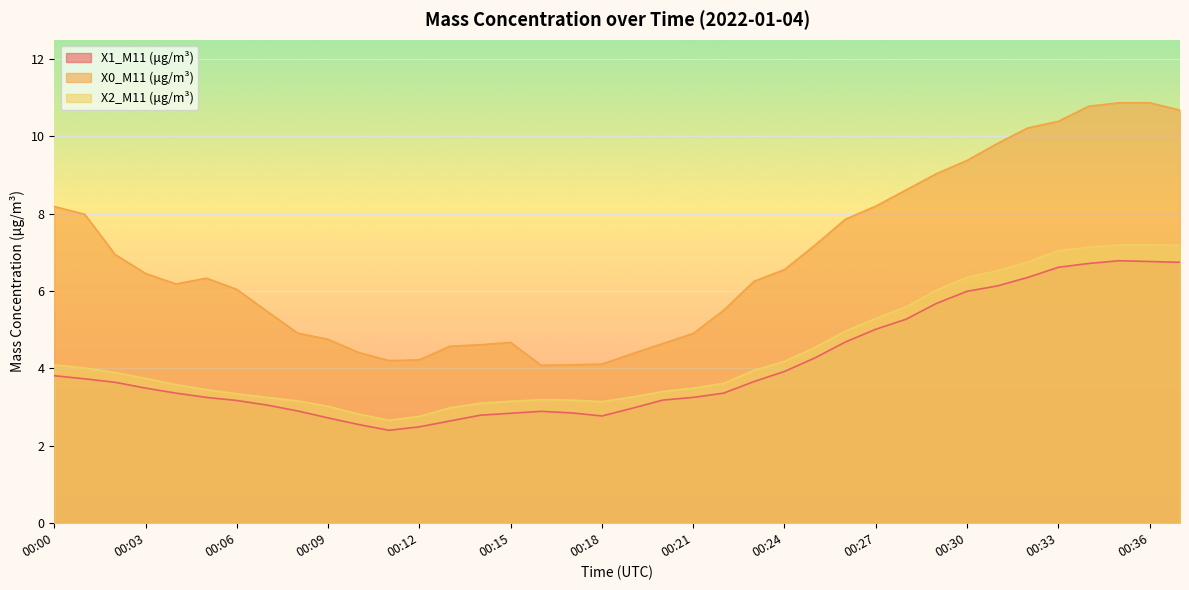

Reading left to right, transcribe all the data shown in this chart.

X1_M11 (μg/m³): 3.8	3.7	3.6	3.5	3.4	3.2	3.2	3.0	2.9	2.7	2.5	2.4	2.5	2.6	2.8	2.8	2.9	2.9	2.8	3.0	3.2	3.2	3.4	3.7	3.9	4.3	4.7	5.0	5.3	5.7	6.0	6.1	6.3	6.6	6.7	6.8	6.8	6.7
X0_M11 (μg/m³): 8.2	8.0	6.9	6.5	6.2	6.3	6.0	5.5	4.9	4.8	4.4	4.2	4.2	4.6	4.6	4.7	4.1	4.1	4.1	4.4	4.6	4.9	5.5	6.2	6.5	7.2	7.8	8.2	8.6	9.0	9.4	9.8	10.2	10.4	10.8	10.9	10.9	10.7
X2_M11 (μg/m³): 4.1	4.0	3.9	3.7	3.6	3.5	3.3	3.2	3.2	3.0	2.8	2.7	2.8	3.0	3.1	3.1	3.2	3.2	3.1	3.3	3.4	3.5	3.6	4.0	4.2	4.5	5.0	5.3	5.6	6.0	6.3	6.5	6.8	7.0	7.1	7.2	7.2	7.2